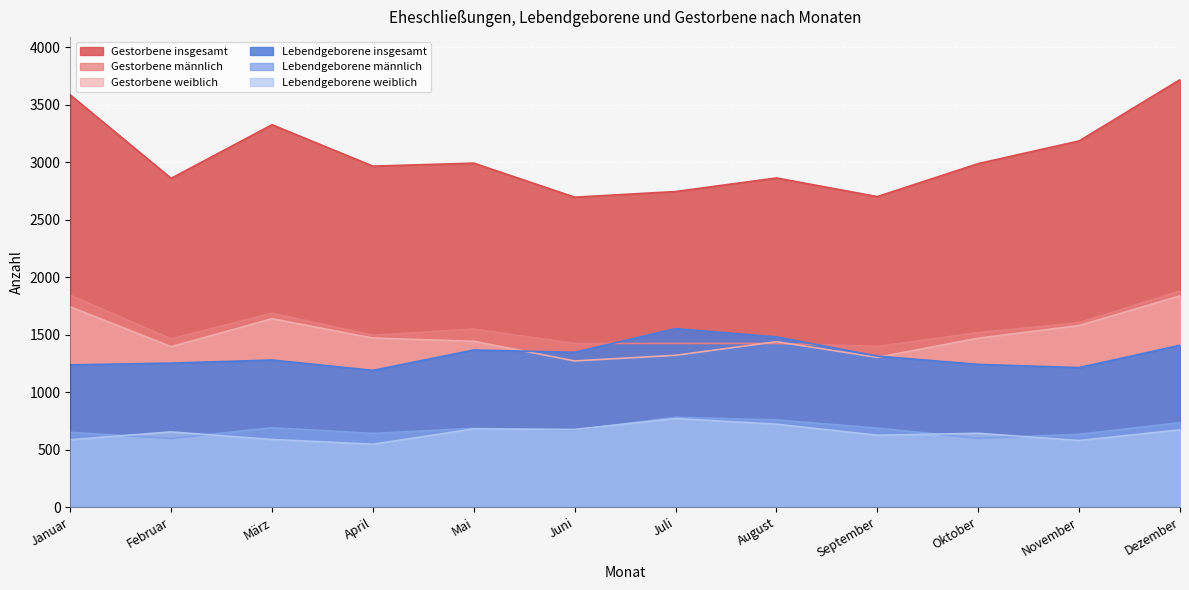

What is the sum of all Gestorbene insgesamt values?

36625